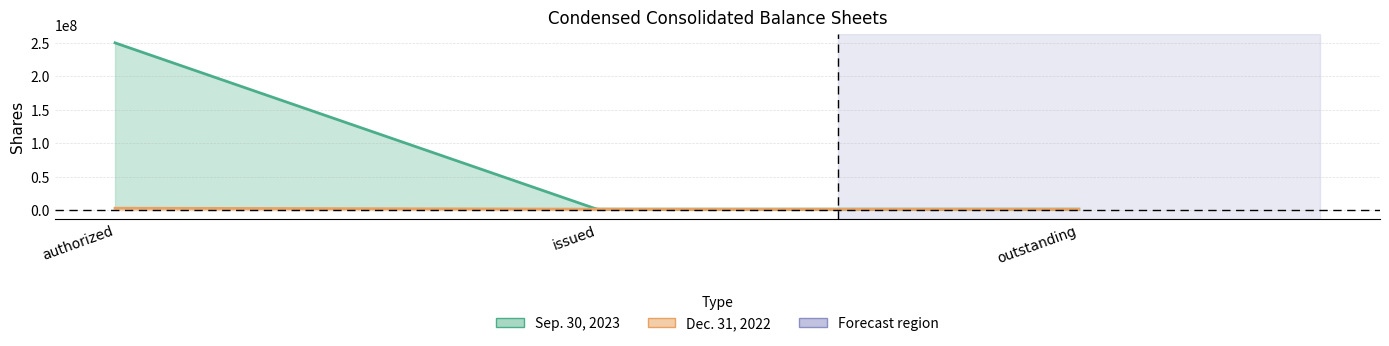

Reading left to right, transcribe all the data shown in this chart.

Sep. 30, 2023: 250000000	1555580	1555580
Dec. 31, 2022: 3000000	1434815	1434815